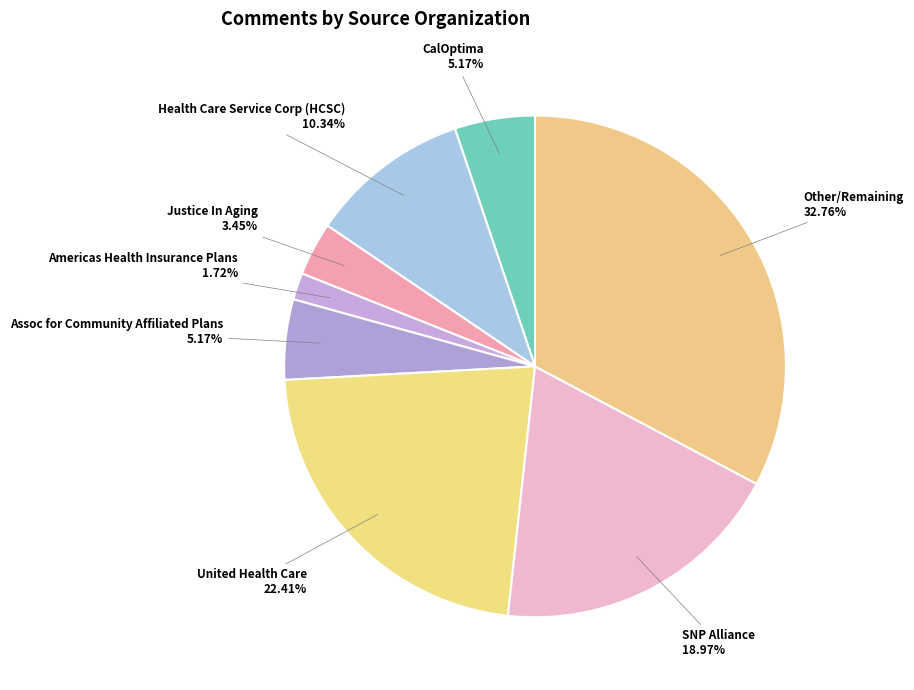

To the nearest percent, what percentage of the pie is CalOptima?

5%